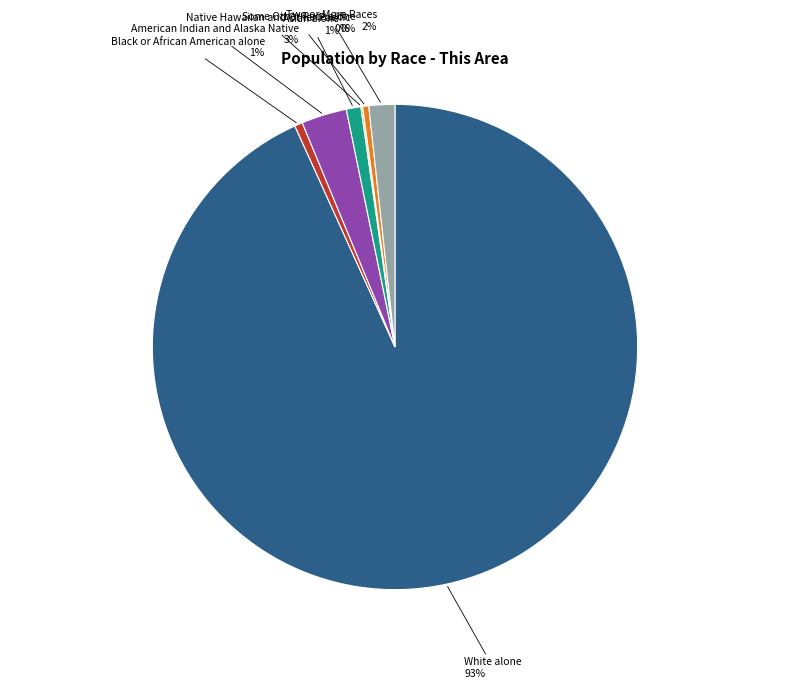

Do White alone and Some Other Race alone together represent more than half of the pie?

Yes